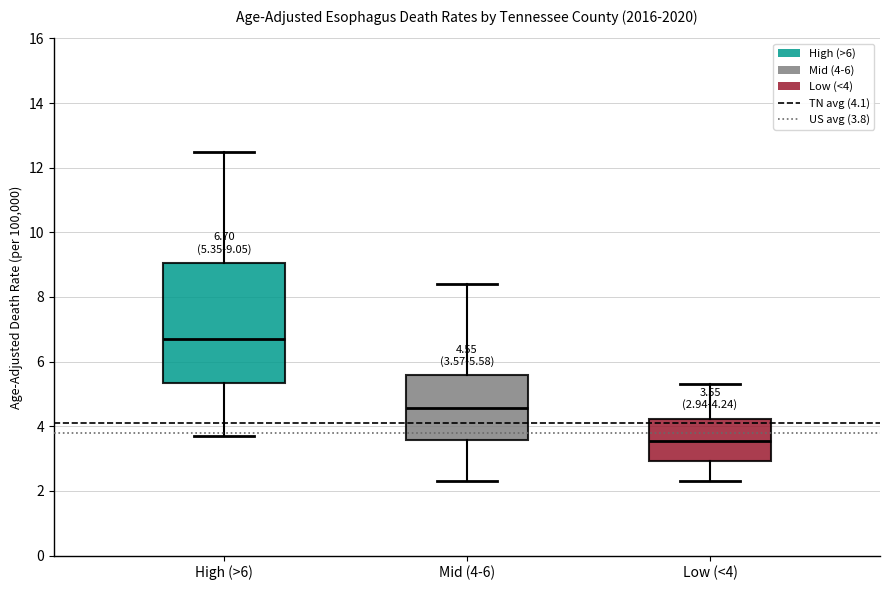

Which box's median line is the lowest?

Low (<4)